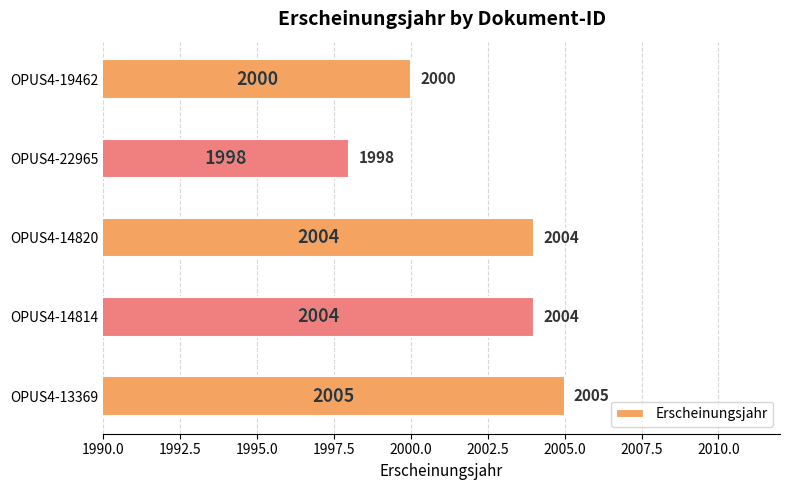

What is the difference between the maximum and minimum values?

7